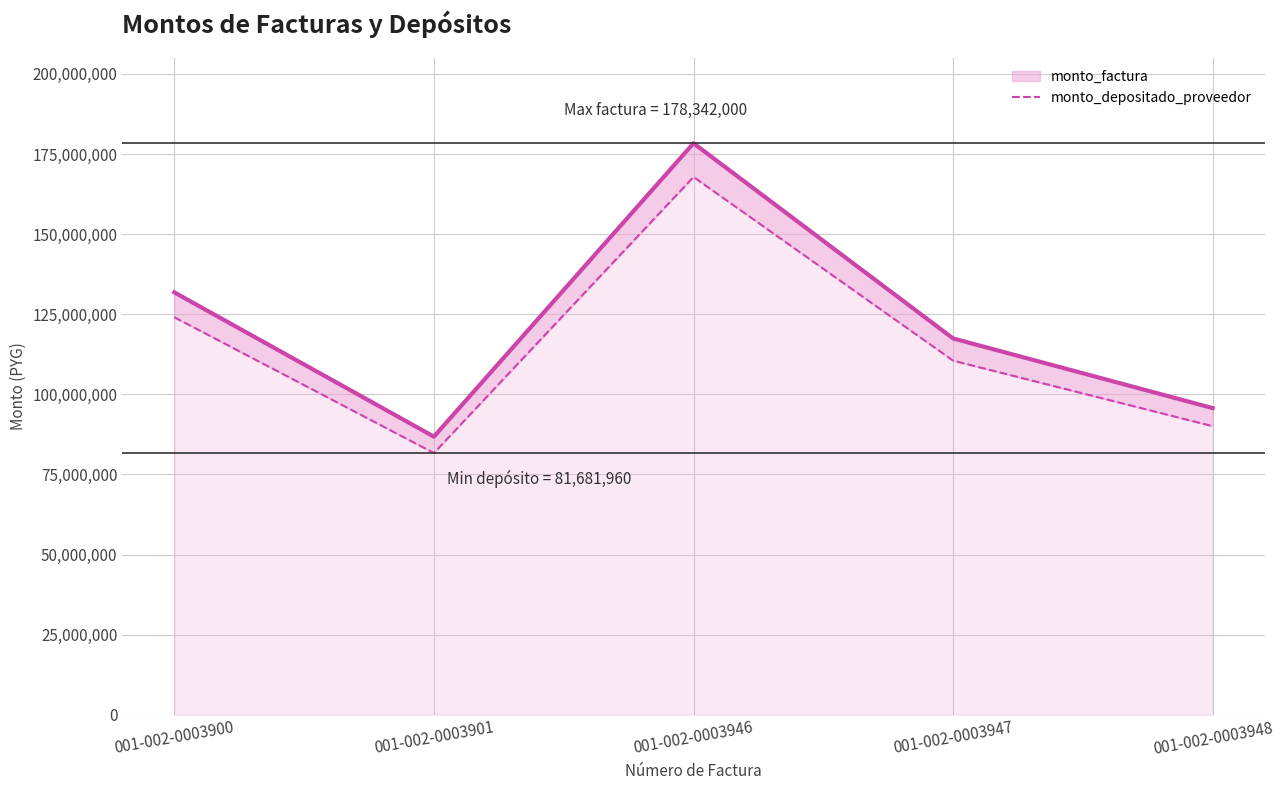

The monto_depositado_proveedor series shows 90060873 at 001-002-0003948. True or false?

True